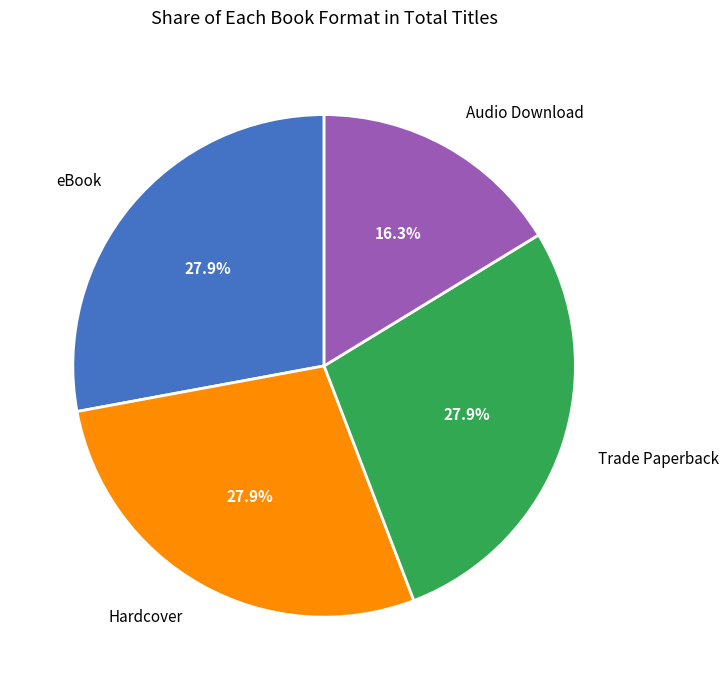

Does any single category account for the majority?

No